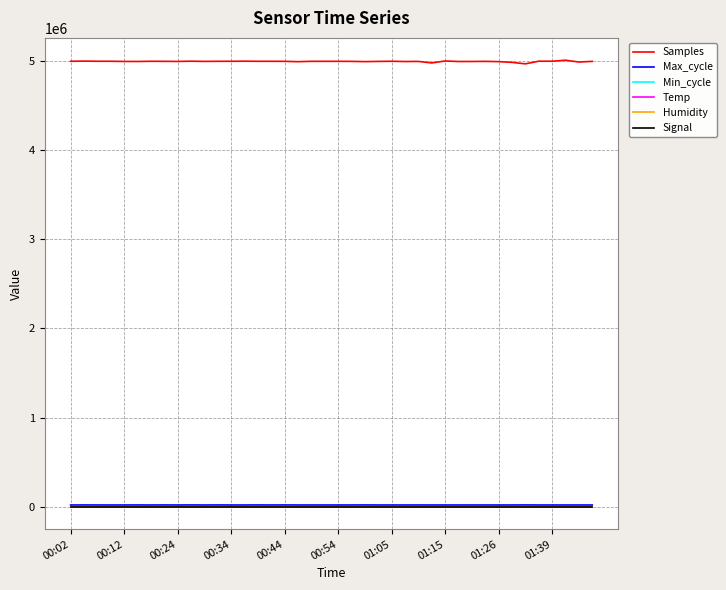

Which series has the largest range (max minus min)?

Samples